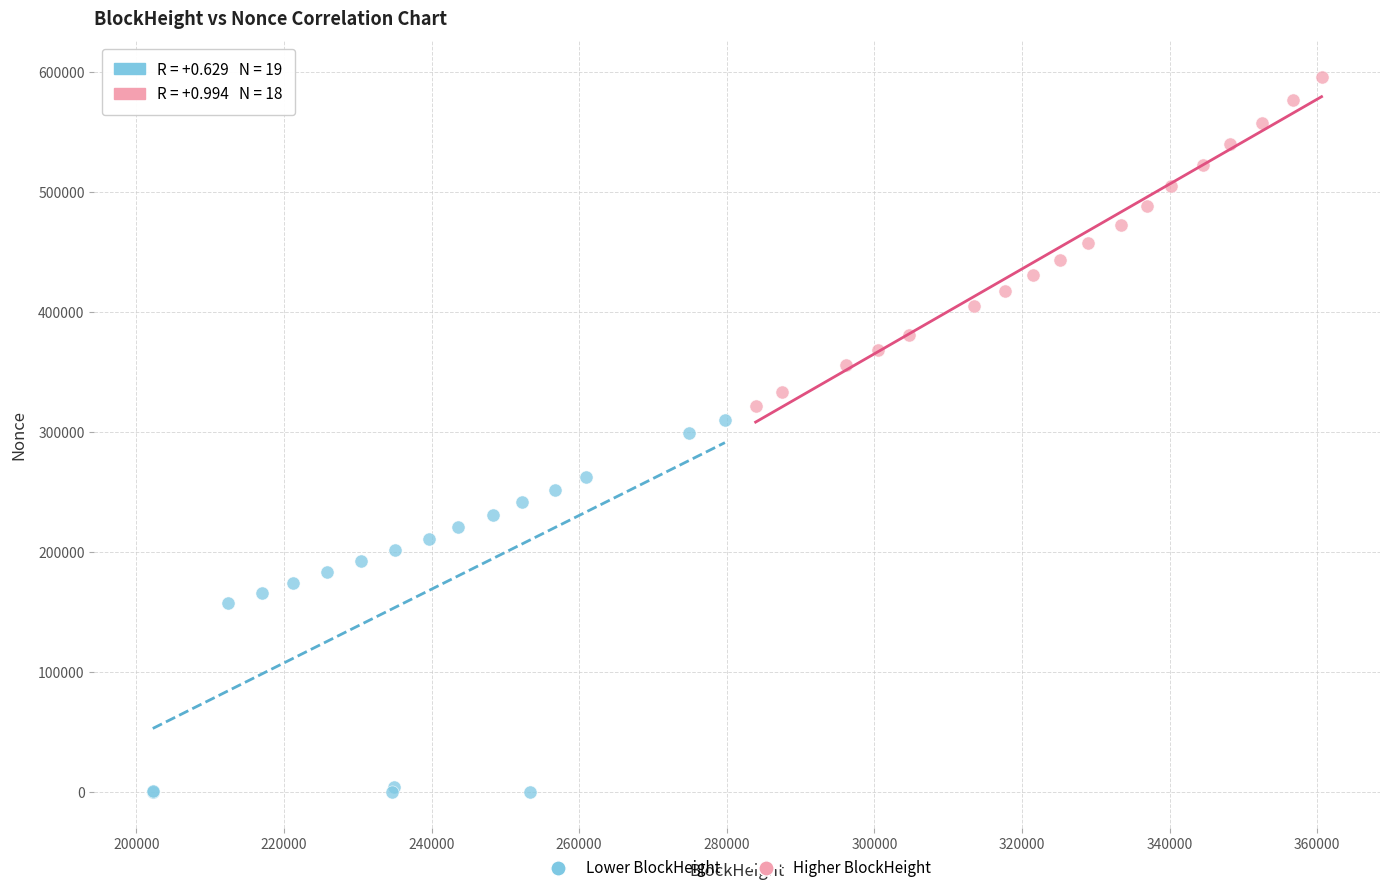

What are all the series names shown in the legend?

Lower BlockHeight, Higher BlockHeight